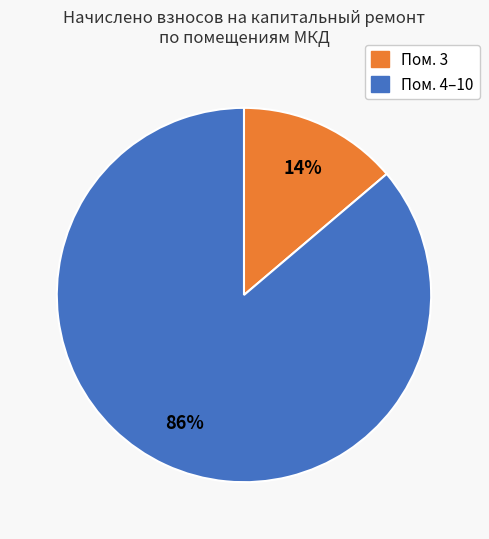

Is there a majority slice in this chart?

Yes